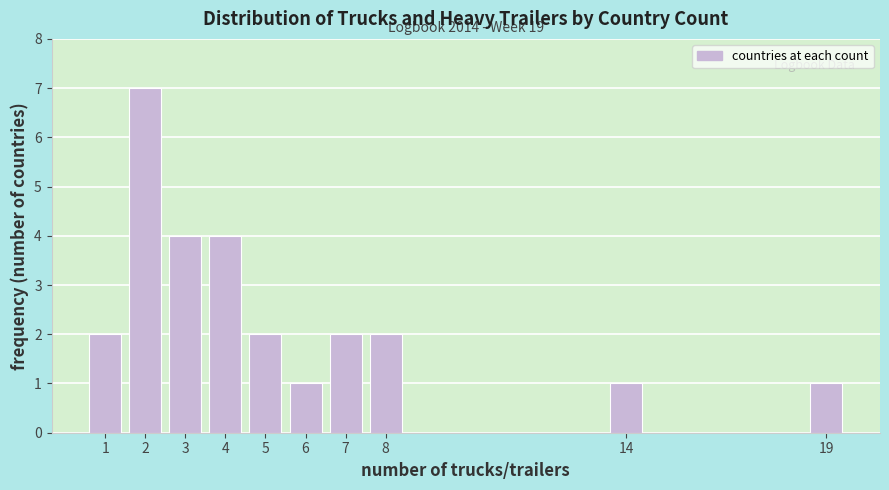

Reading right to left, extract all data points from this chart.

1	1	2	2	1	2	4	4	7	2